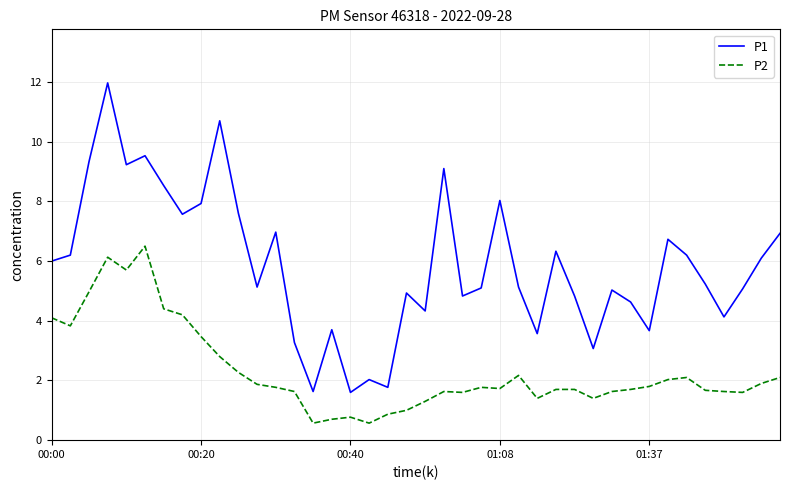

Which series has the widest spread of values?

P1